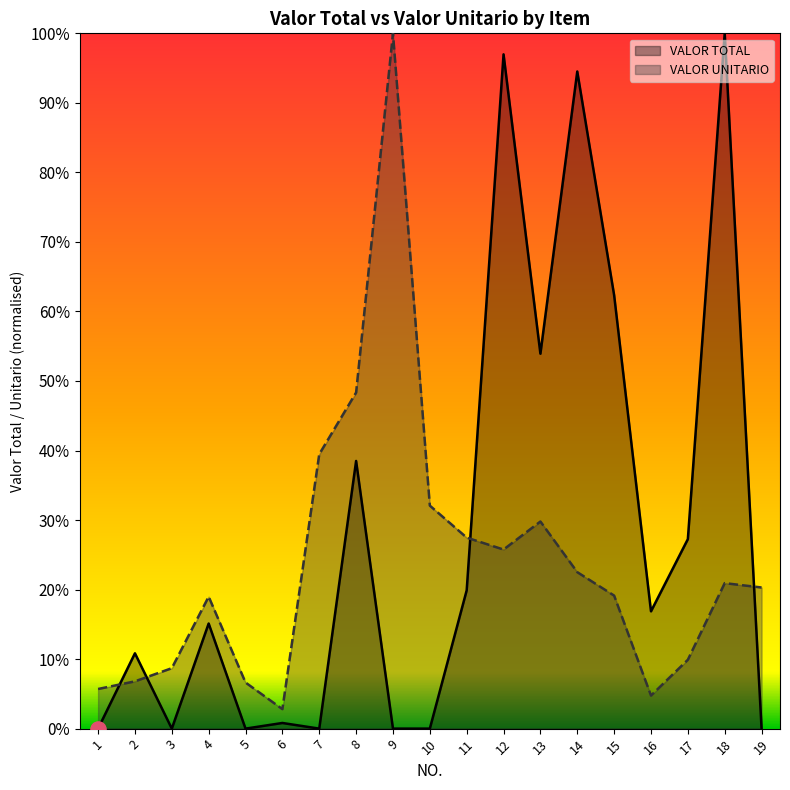

At how many categories does at least one series exceed 784839?

6